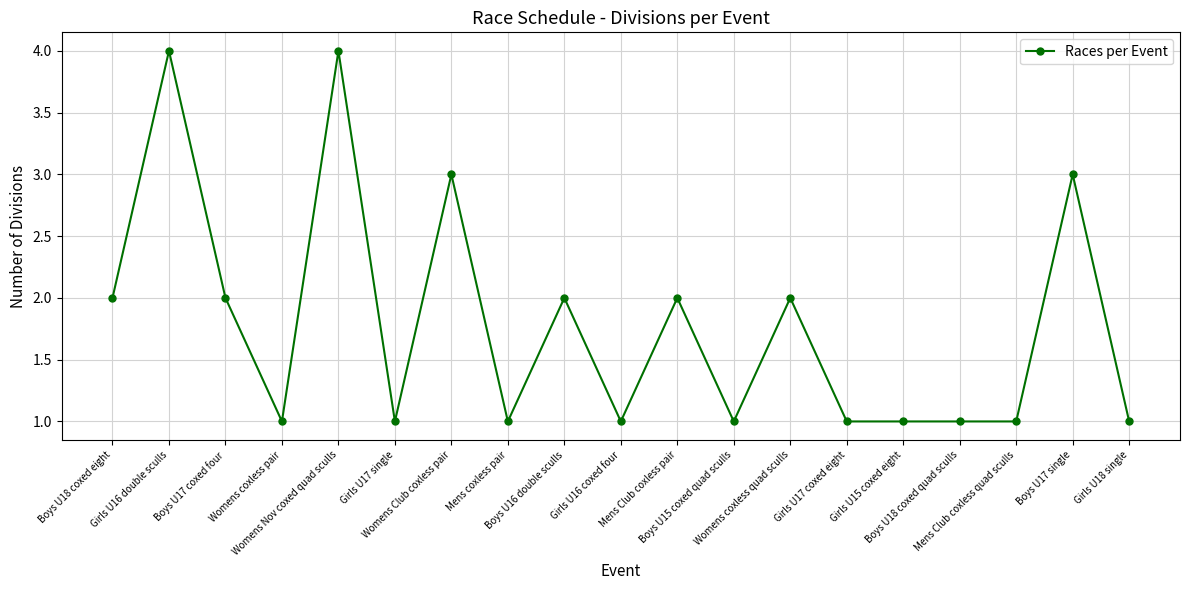

True or false: there are more than 2 points higher than both neighbors.

True